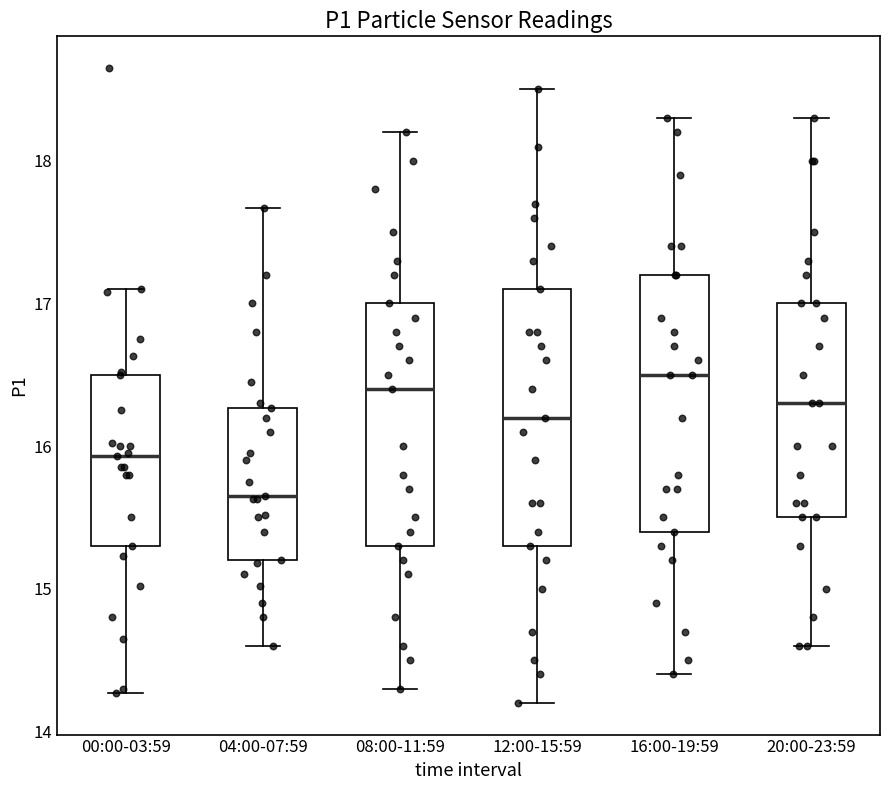

Which box's median line is the lowest?

04:00-07:59